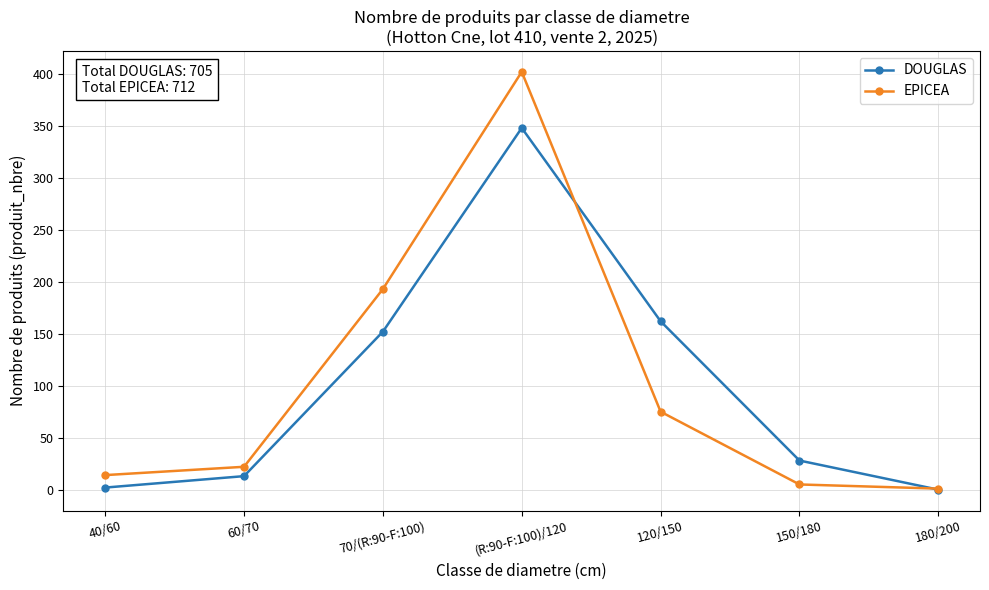

At how many categories does at least one series exceed 371?

1